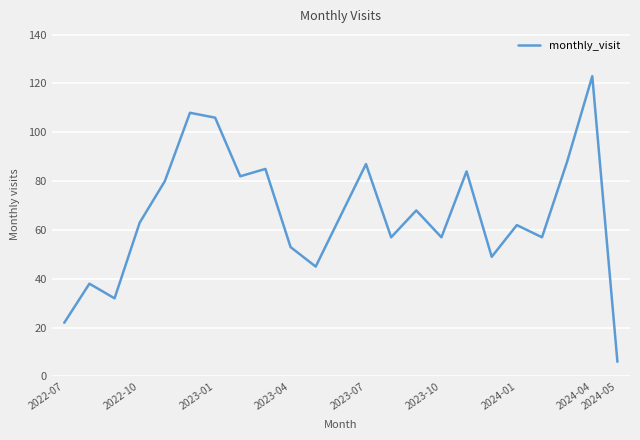

What is the difference between the maximum and minimum values?

117